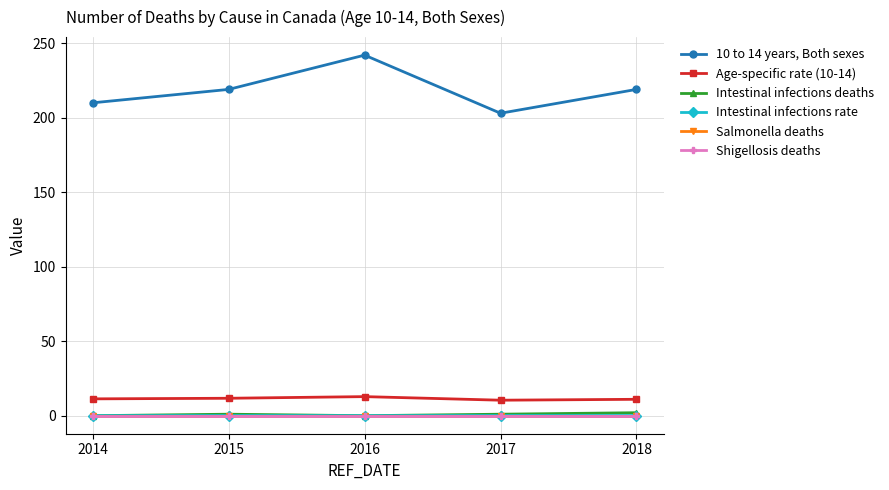

Which series has the largest total across all categories?

10 to 14 years, Both sexes